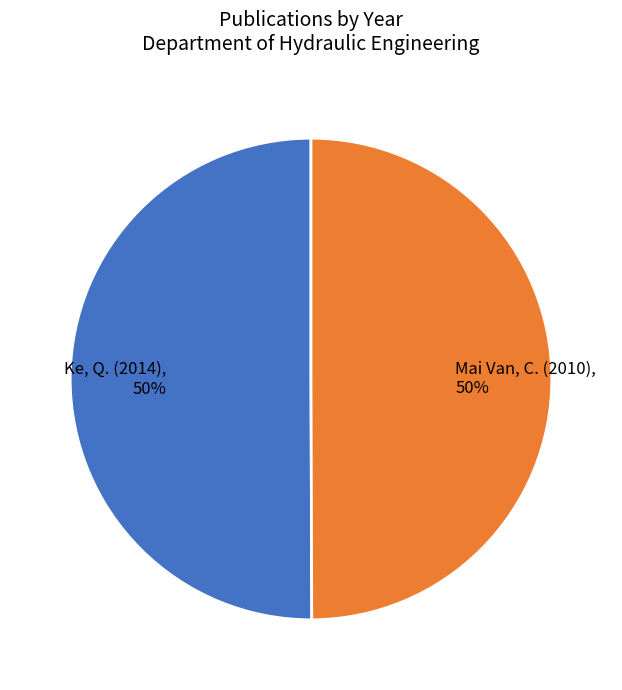

Approximately how many times larger is the value at Mai Van, C. (2010), 50% compared to Ke, Q. (2014), 50%?

1.0